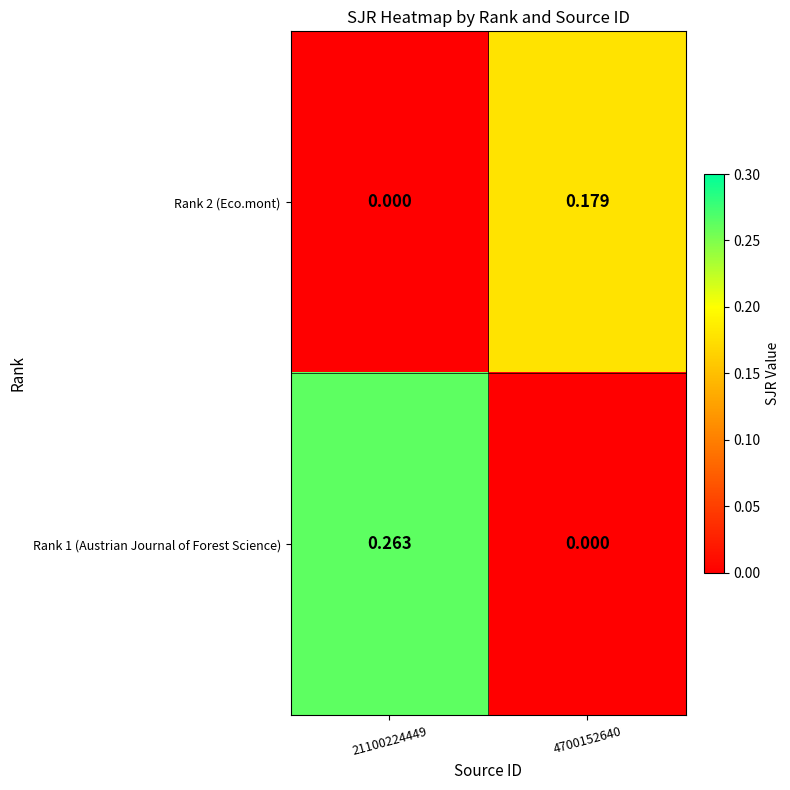

Is the value of Rank 2 (Eco.mont) at 21100224449 greater than the value of Rank 1 (Austrian Journal of Forest Science) at 21100224449?

No